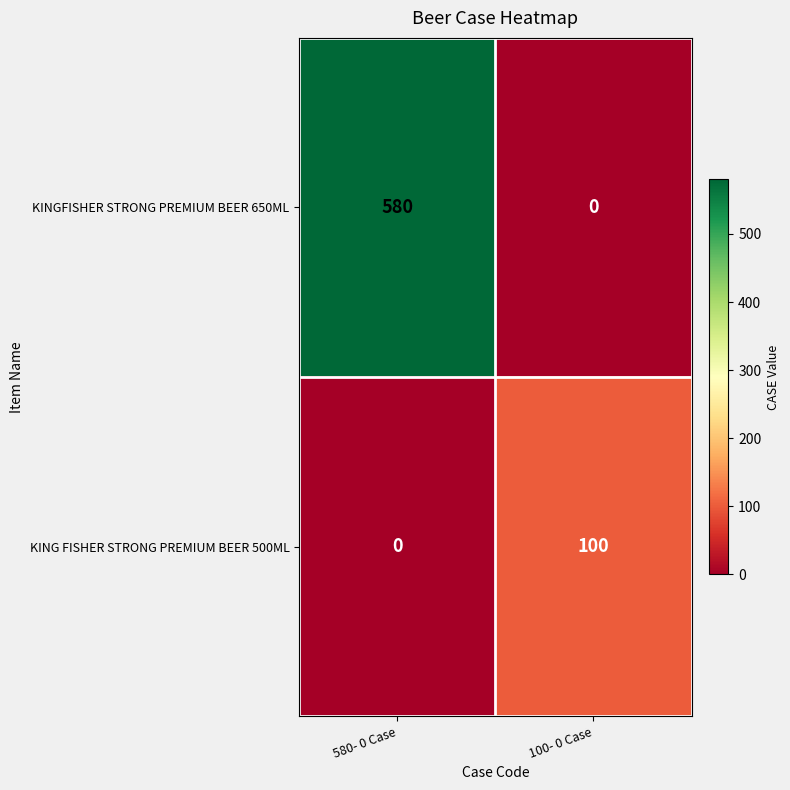

Reading right to left, what are all the values shown in this chart?

KINGFISHER STRONG PREMIUM BEER 650ML: 100- 0 Case=0	580- 0 Case=580
KING FISHER STRONG PREMIUM BEER 500ML: 100- 0 Case=100	580- 0 Case=0